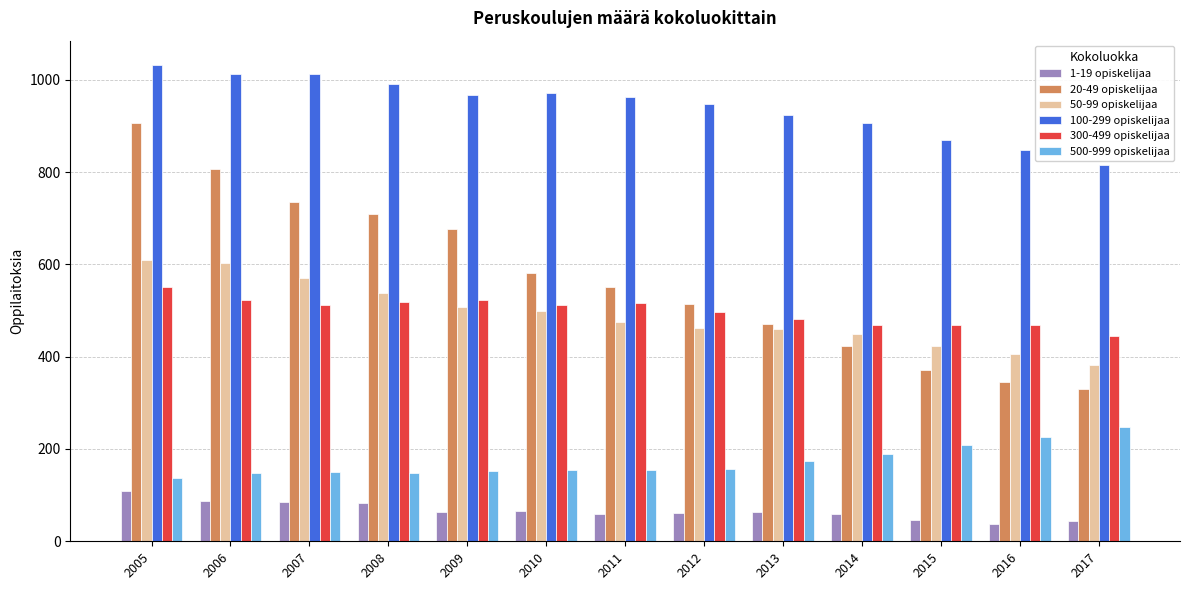

Between 2008 and 2017, which series saw the biggest shift?

20-49 opiskelijaa